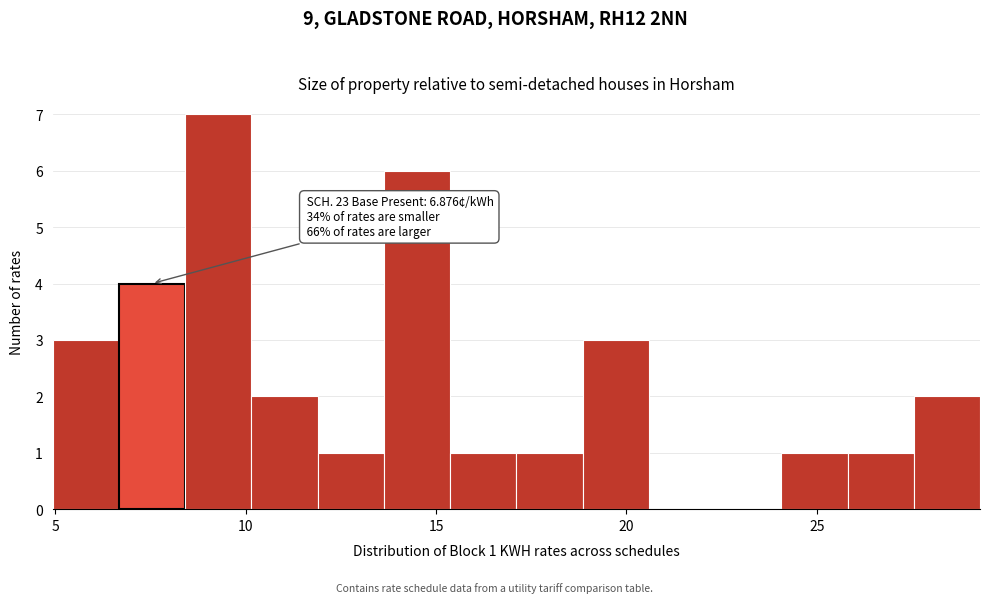

Around what value on the x-axis is the tallest bar? Give the approximate position of its centre, as read against the axis.

9.5